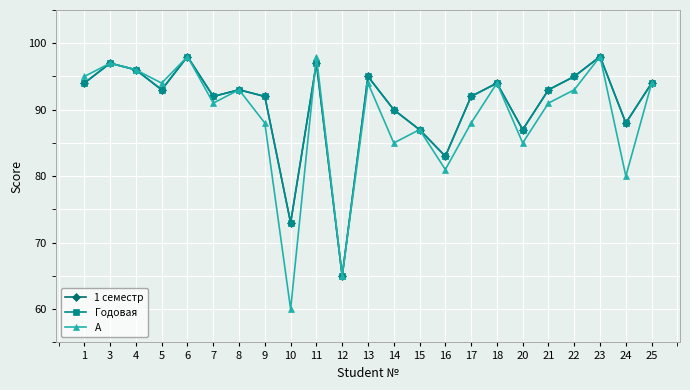

Is it true that А equals 157 at 6?

False